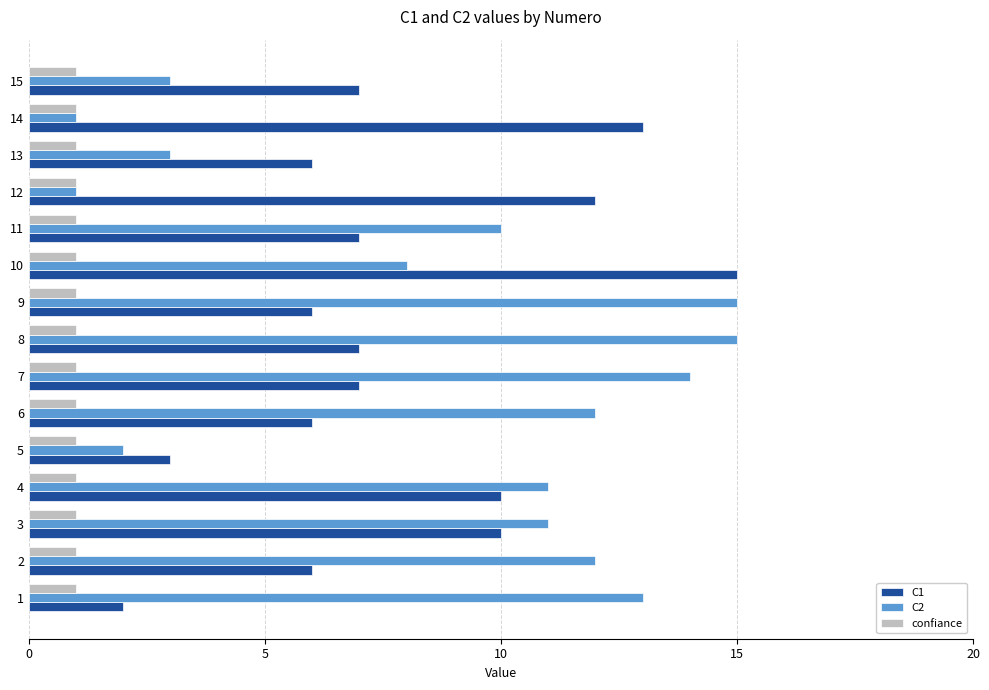

Read the confiance value at 10.

1